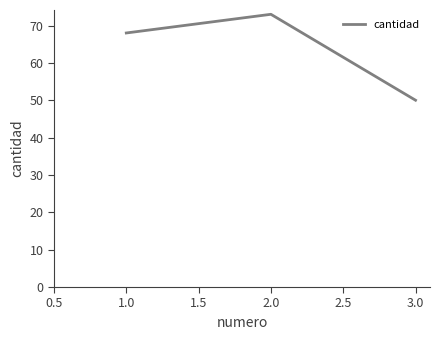

What is the average value?

64